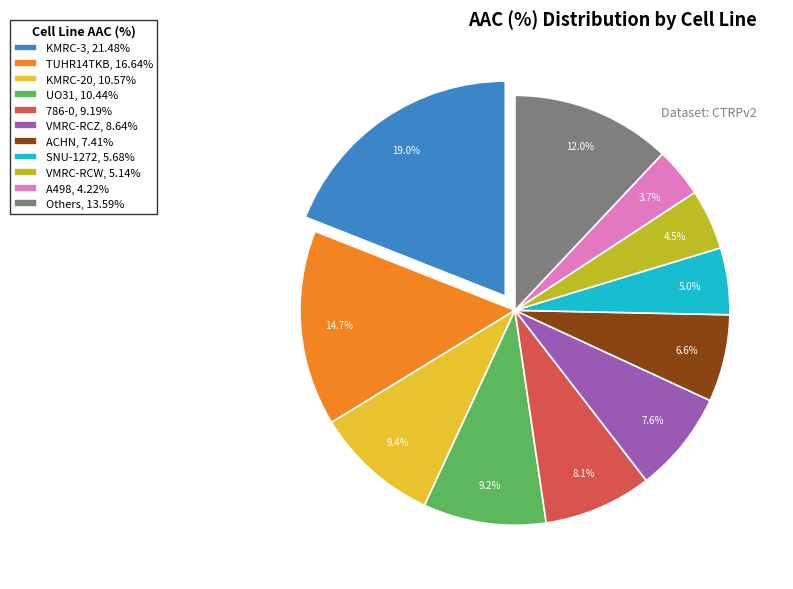

Approximately how many times larger is the value at KMRC-20, 10.57% compared to SNU-1272, 5.68%?

1.9